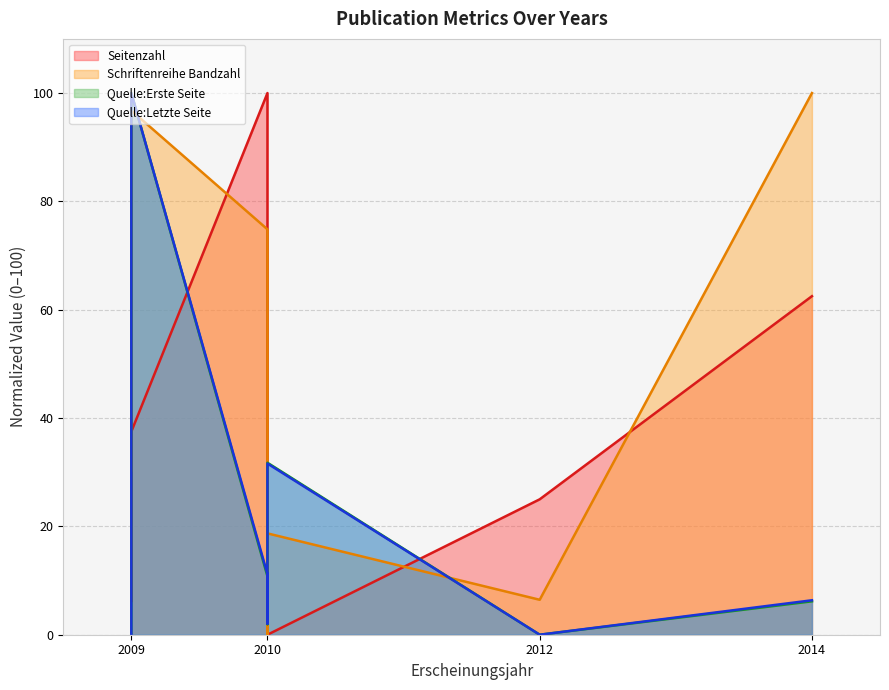

What is the difference between the maximum and second lowest values in the Schriftenreihe Bandzahl series?

93.5